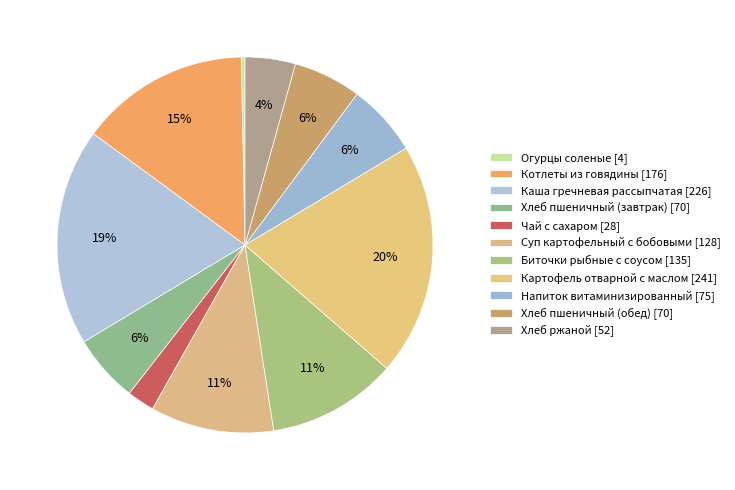

What is the total percentage of Хлеб пшеничный (обед) and Хлеб ржаной?

10.2%